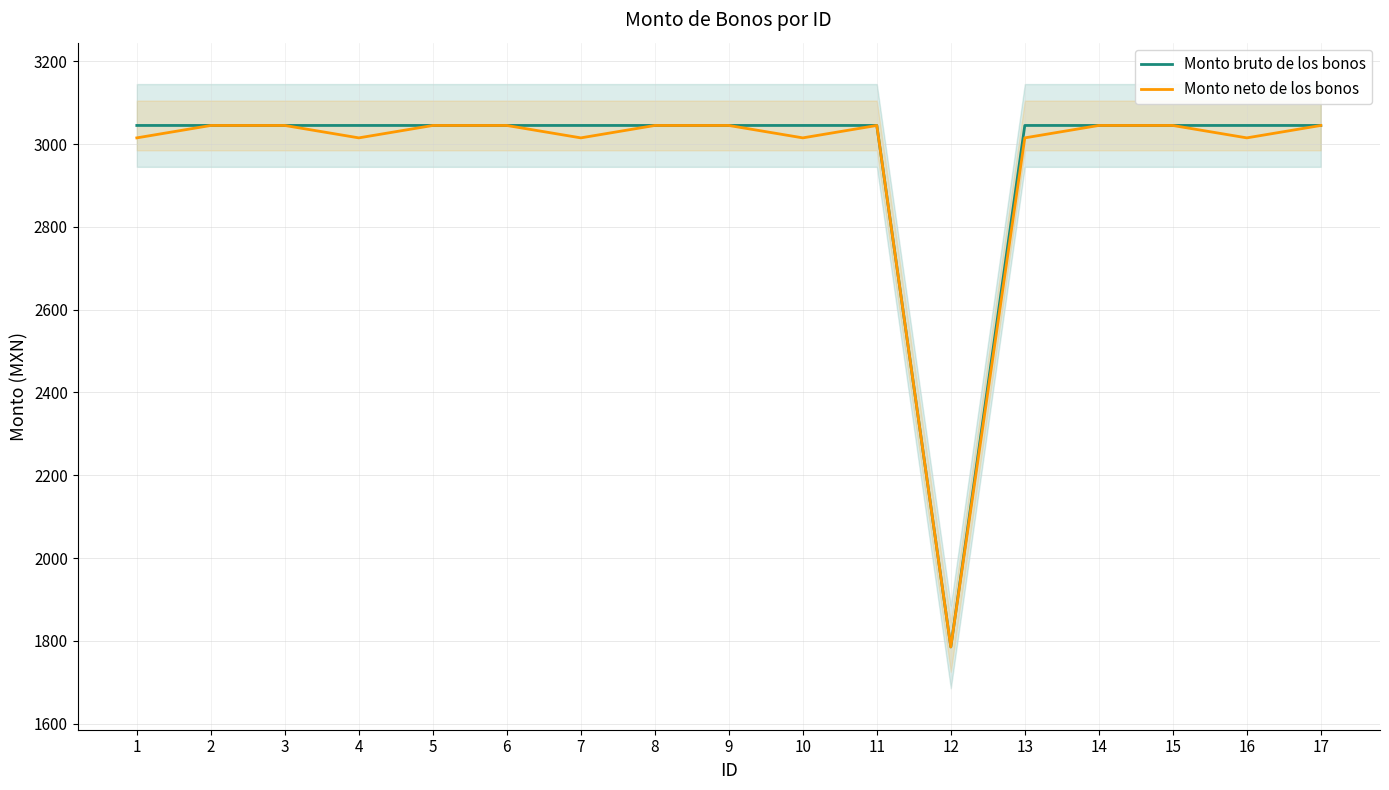

Which series has the largest range (max minus min)?

Monto bruto de los bonos